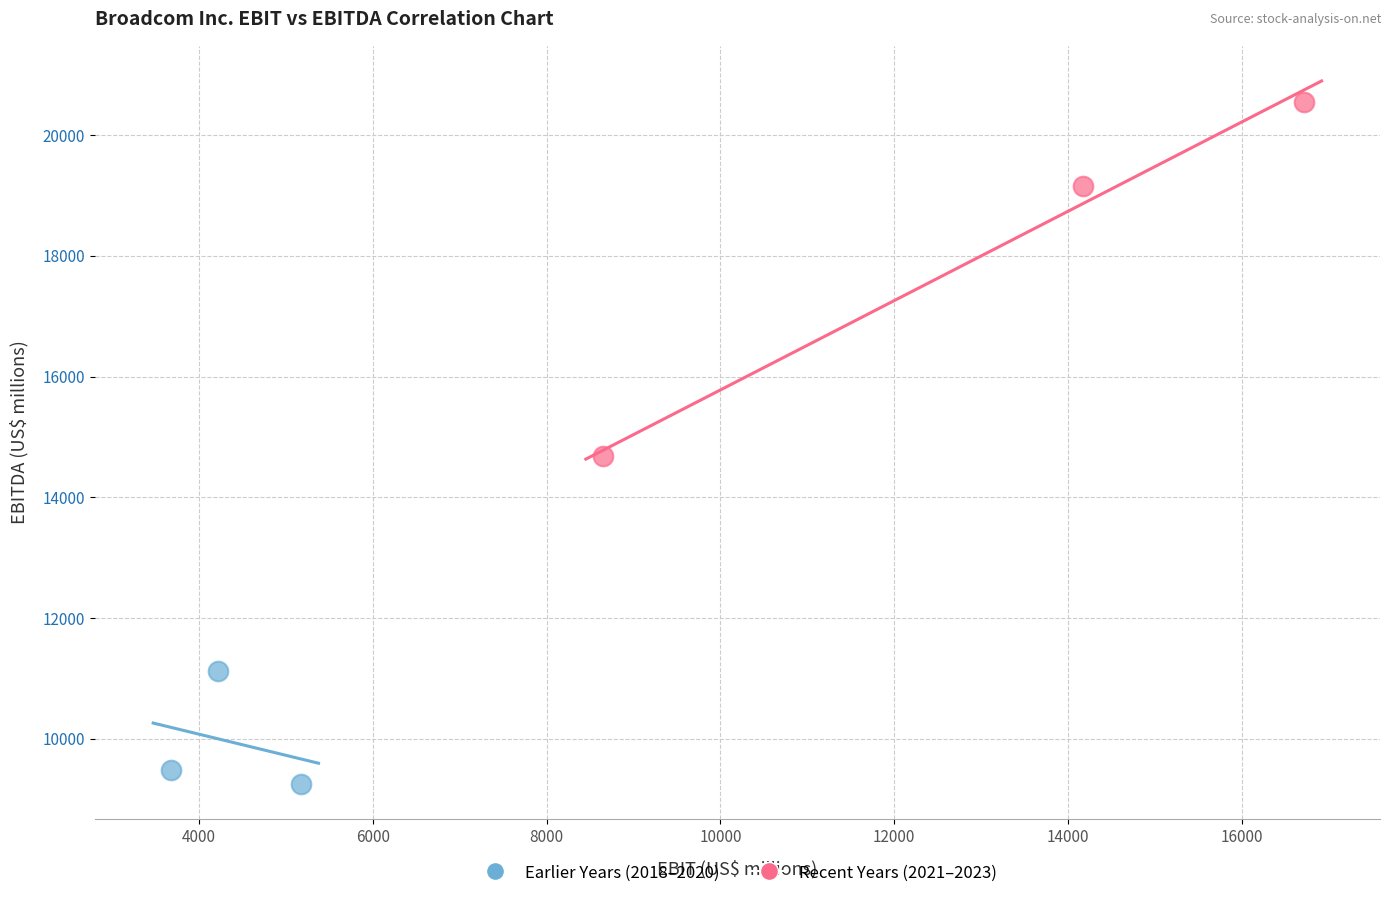

Which series contains the lowest Y value?

Earlier Years (2018–2020)